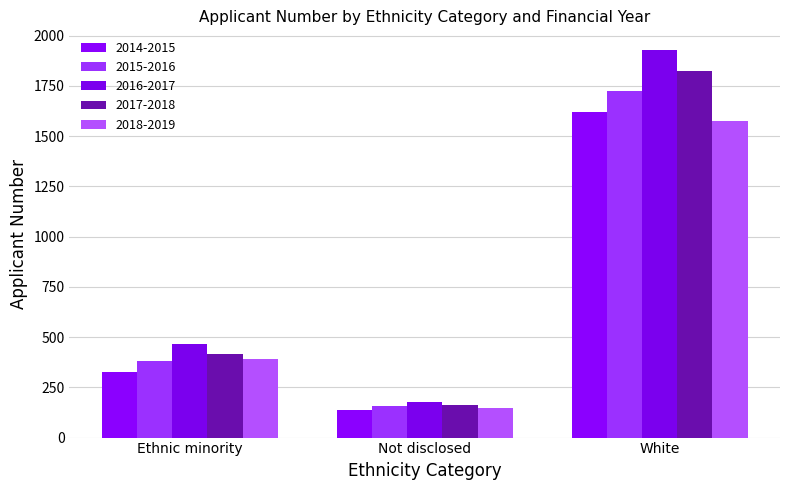

Which series has the widest spread of values?

2016-2017